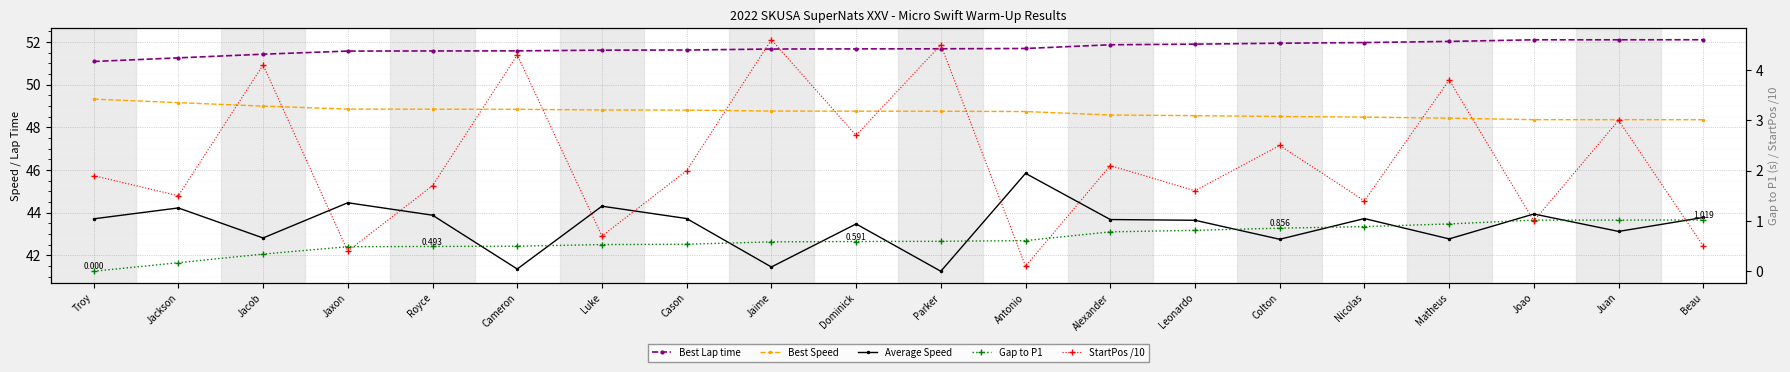

True or false: Best Lap time has a value of 29.4 at Jaxon.

False